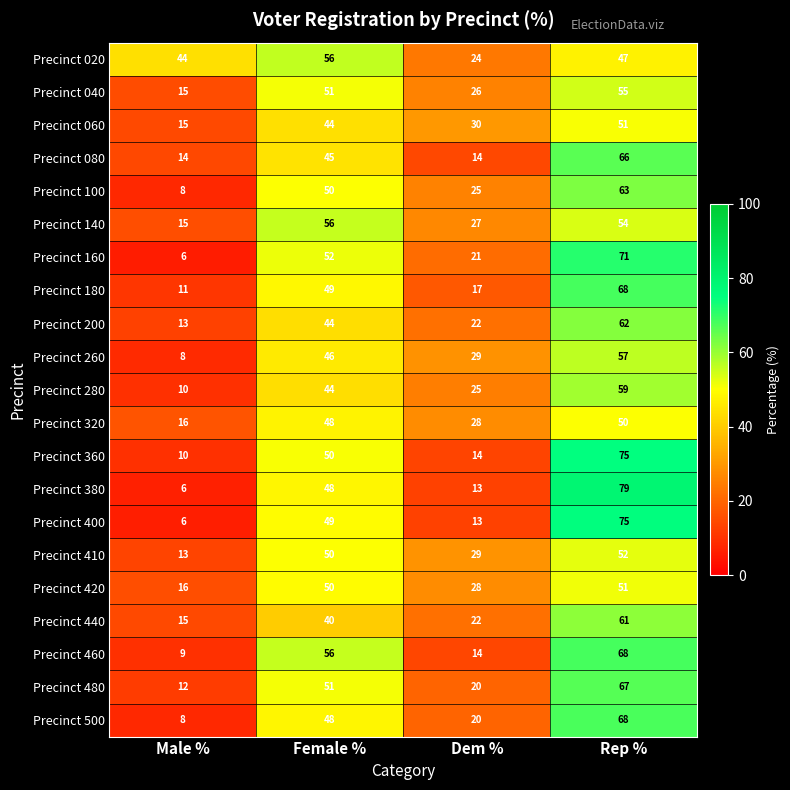

At which label is Precinct 360 closest to 42?

Female %